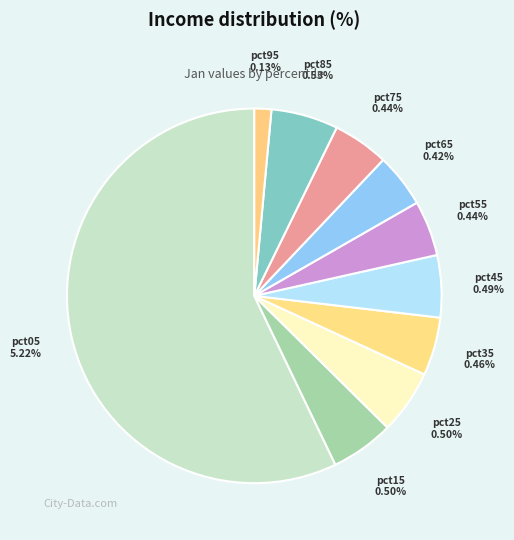

Is it true that pct55 is 13% of the pie?

False